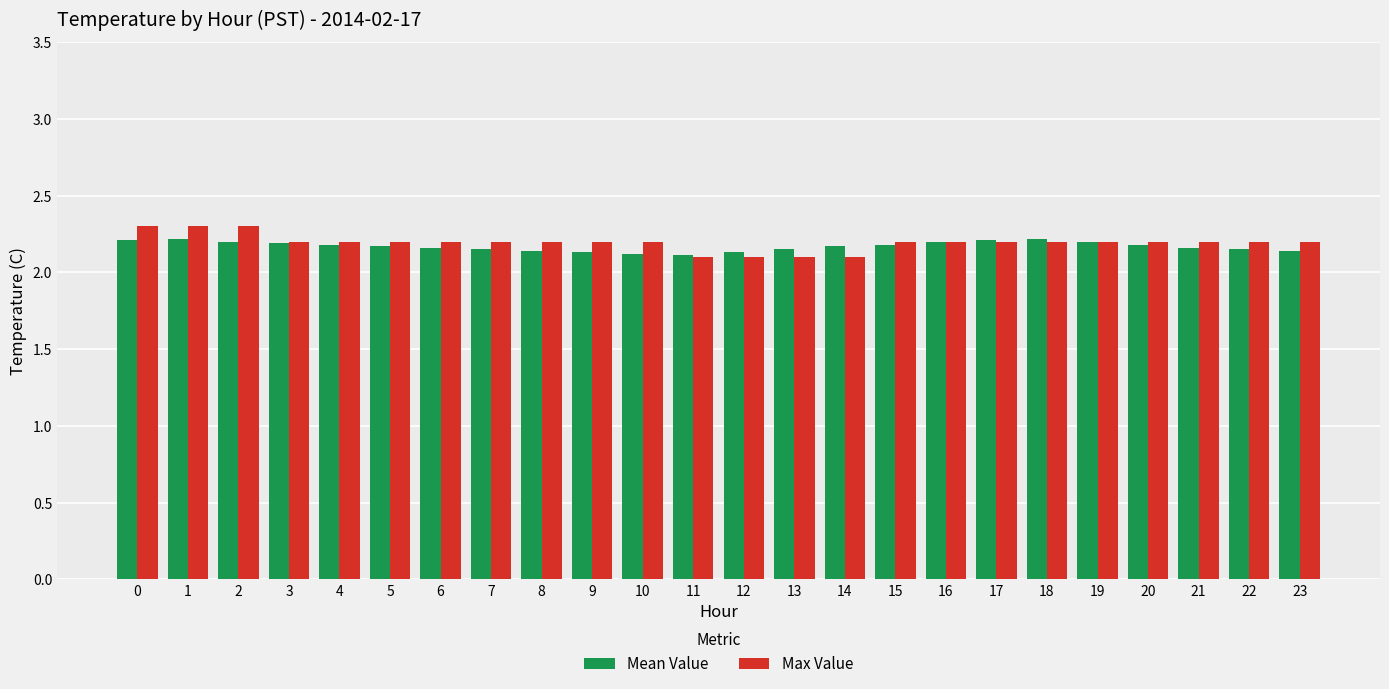

How many Max Value values are between 2 and 3?

24